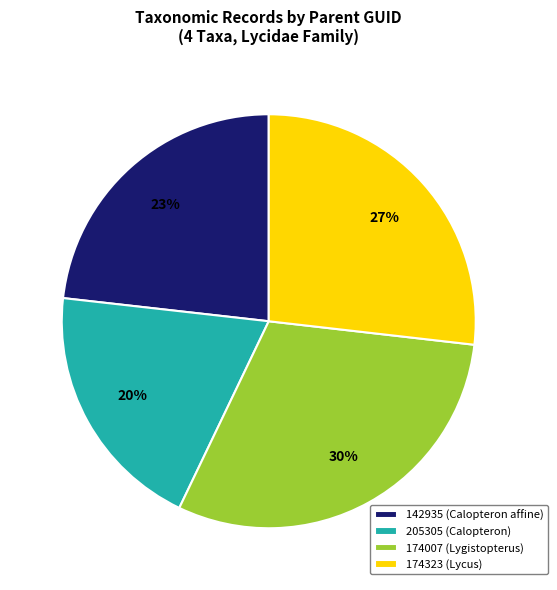

How many slices are in this pie chart?

4